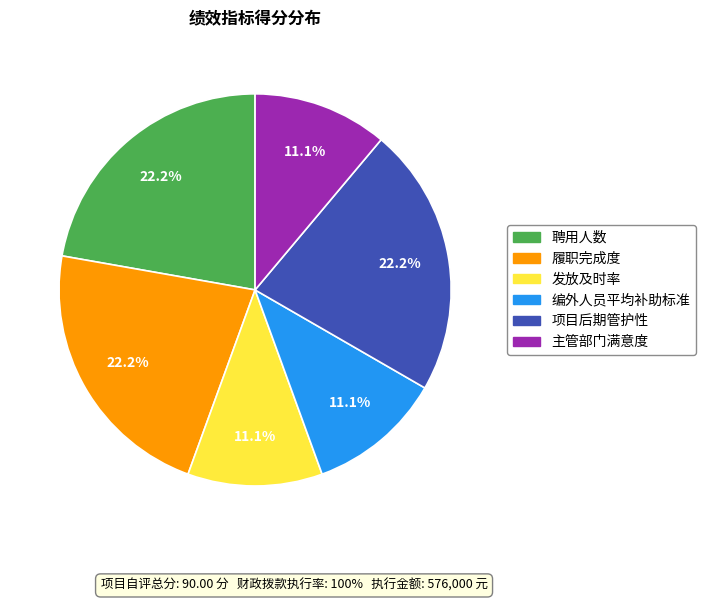

What percentage do 项目后期管护性 and 主管部门满意度 together represent?

33.3%